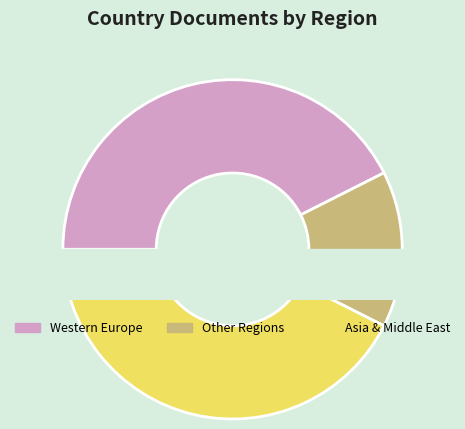

Is it true that Pacific Region is 1% of the pie?

False